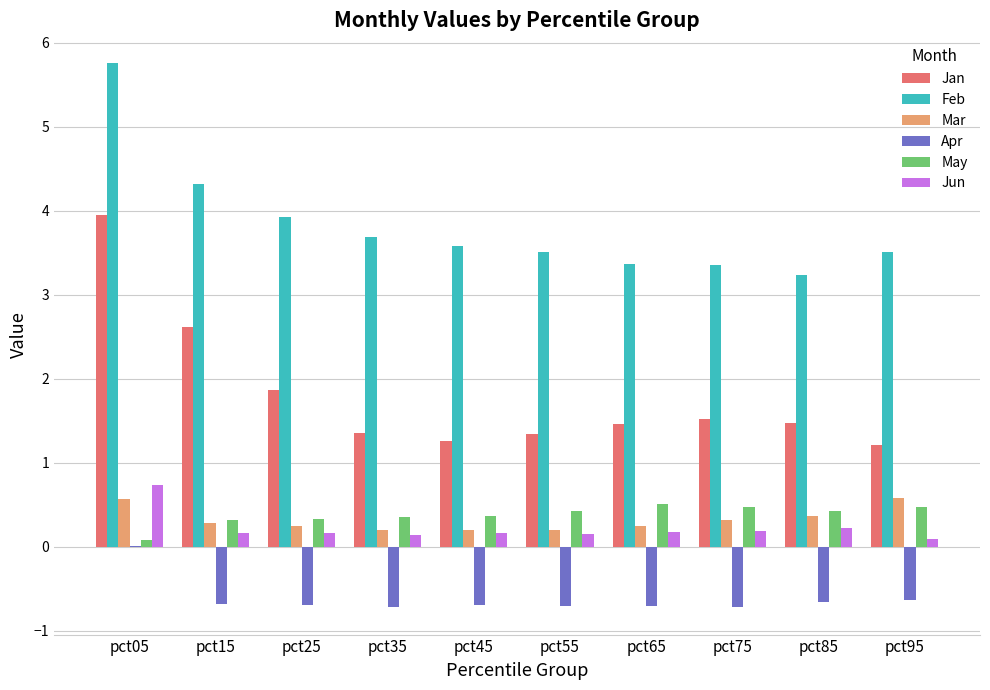

What is the approximate value of Apr at pct75?

-0.7